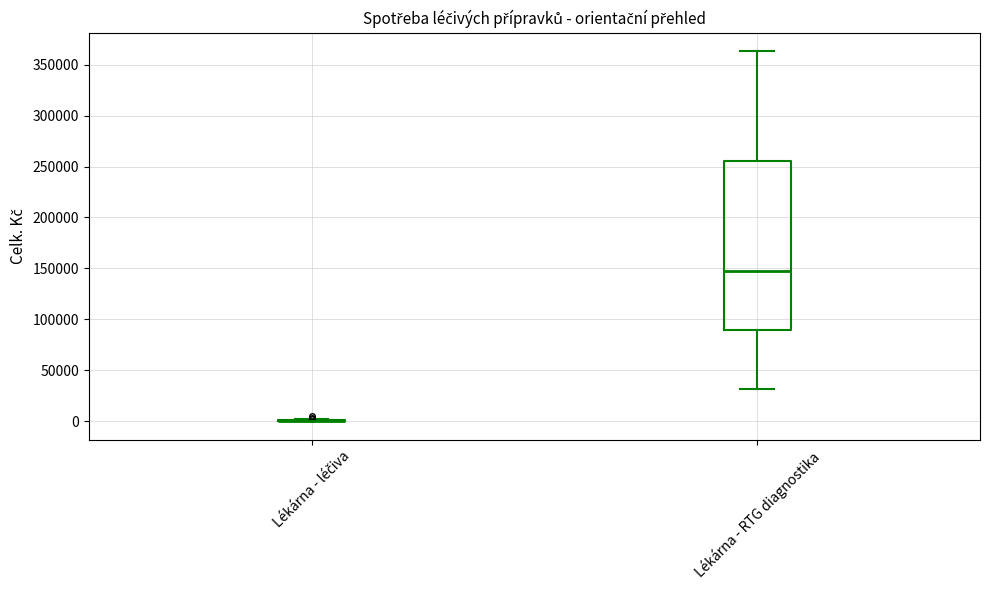

Reading left to right, read every box against the y-axis: the position of its median line, the range the box covers, and the ends of its whiskers. The values are not printed on the chart, so give them approximately, as read against the axis.

Lékárna - léčiva: box collapsed to a line at 0, whiskers 0 to 0
Lékárna - RTG diagnostika: median 150000, box 90000 to 255000, whiskers 30000 to 365000